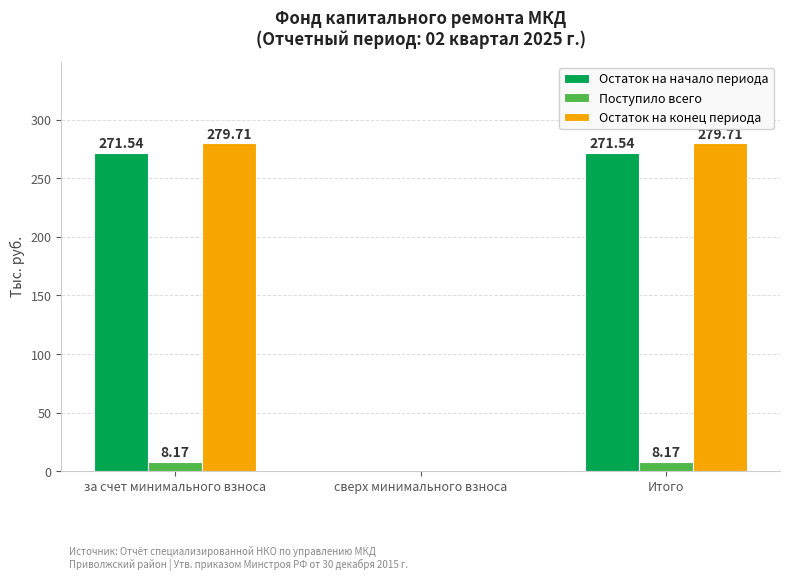

Reading right to left, list all the values displayed in this chart.

Остаток на начало периода: 271.5	0.0	271.5
Поступило всего: 8.2	0.0	8.2
Остаток на конец периода: 279.7	0.0	279.7